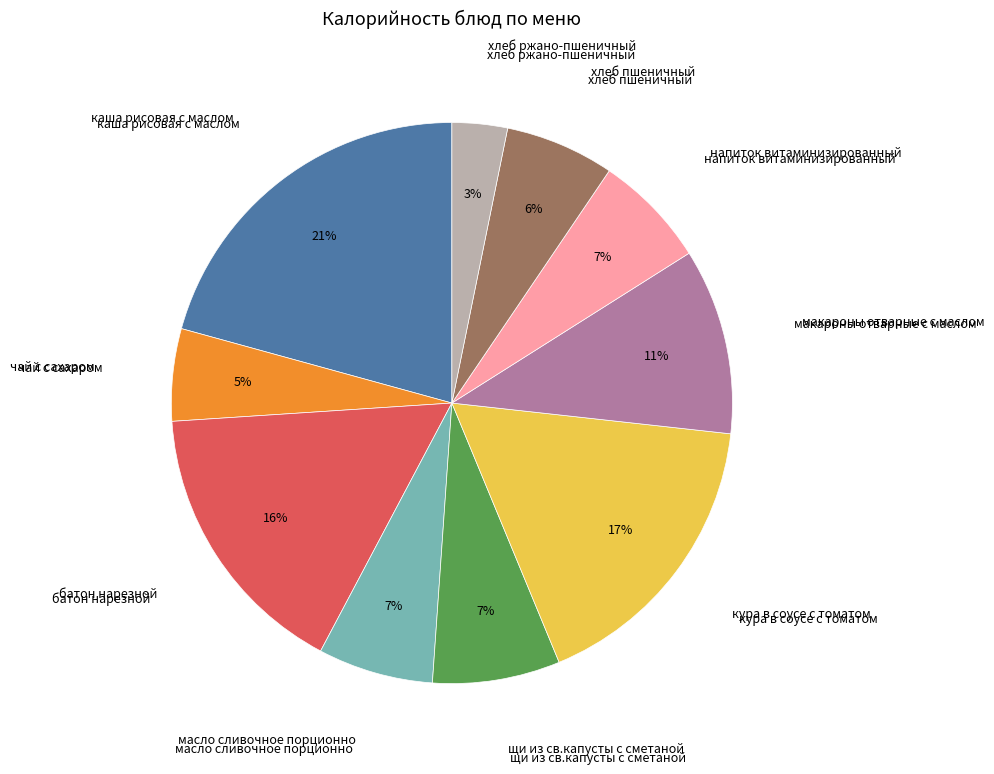

Is there a majority slice in this chart?

No